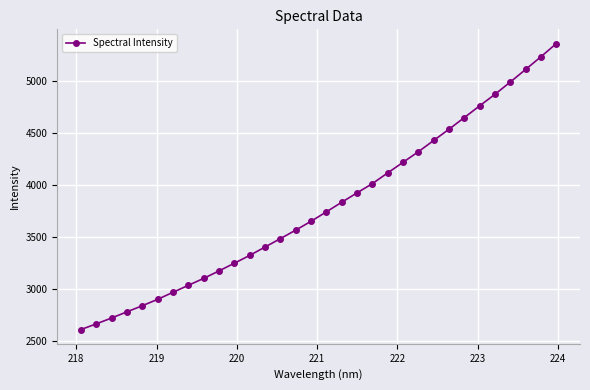

What is the value of the 13th point from the left?

3403.7